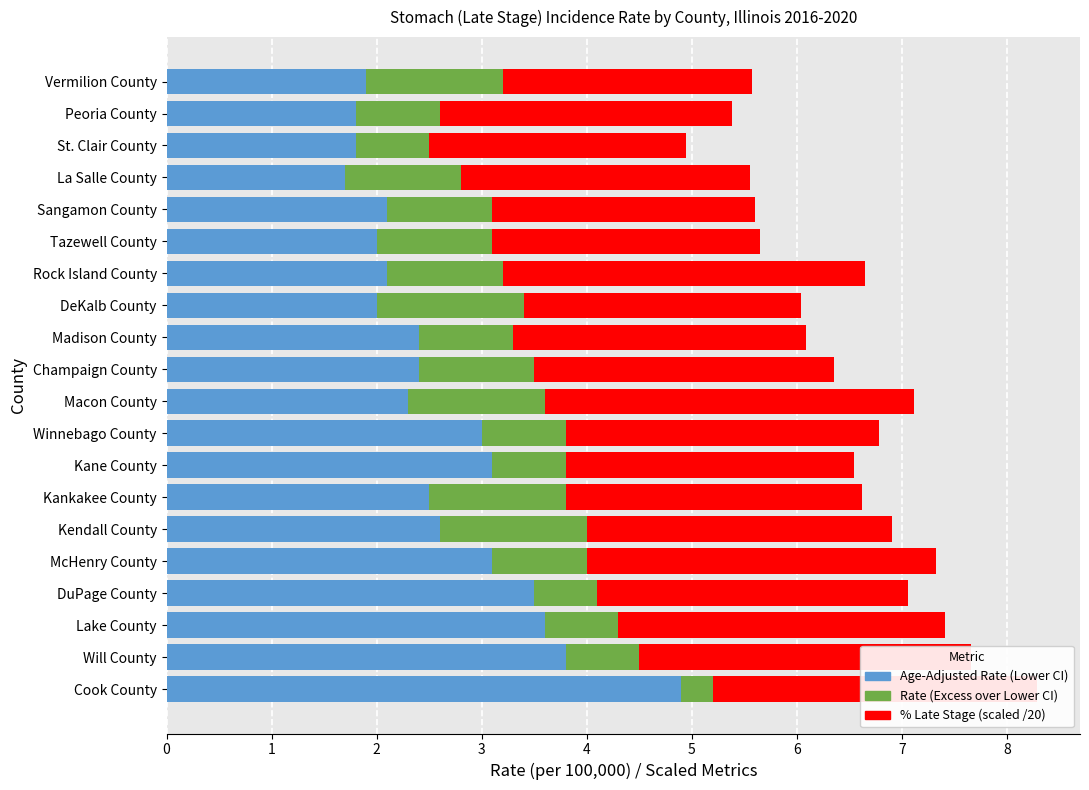

What is the total value across all series at Macon County?

7.1